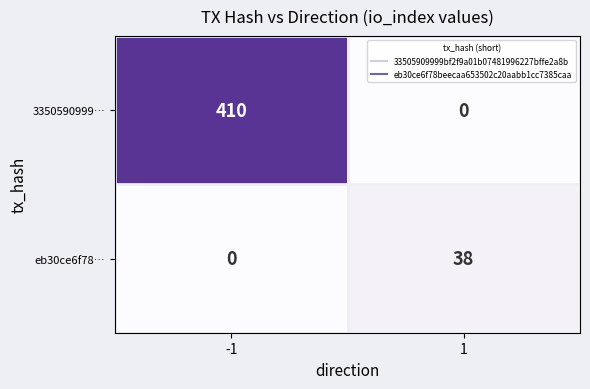

Which series has the largest range (max minus min)?

3350590999…